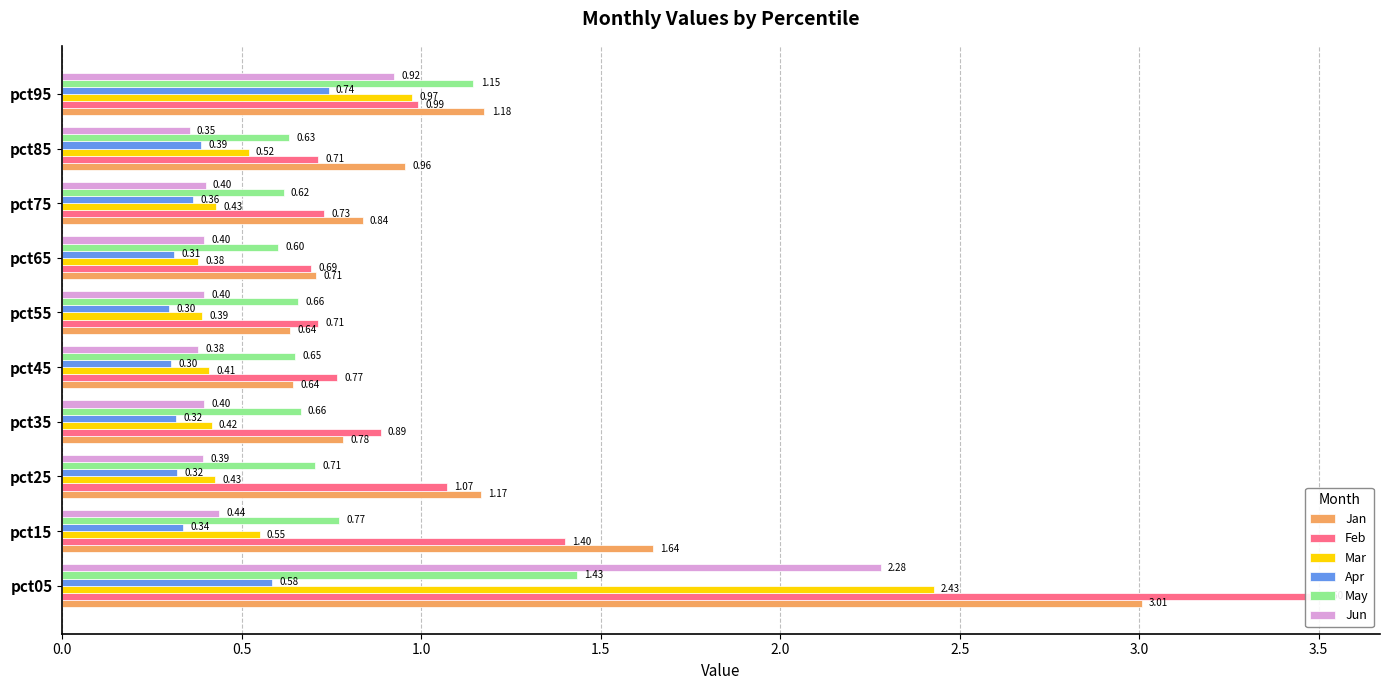

What is the difference between the maximum and second lowest values in the Apr series?

0.4